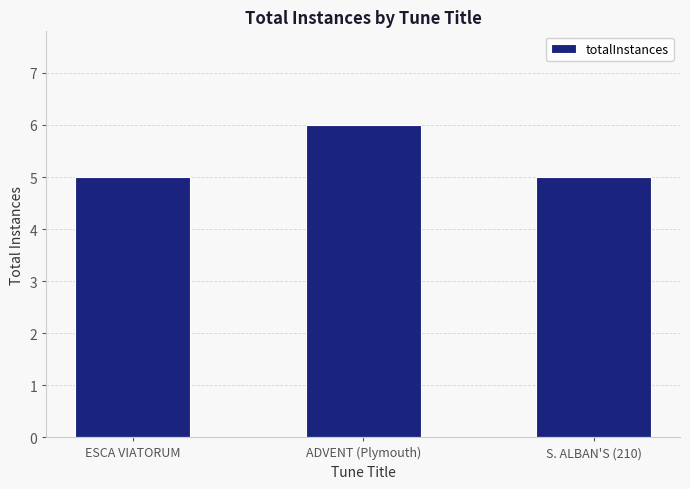

Reading left to right, extract all data points from this chart.

5	6	5